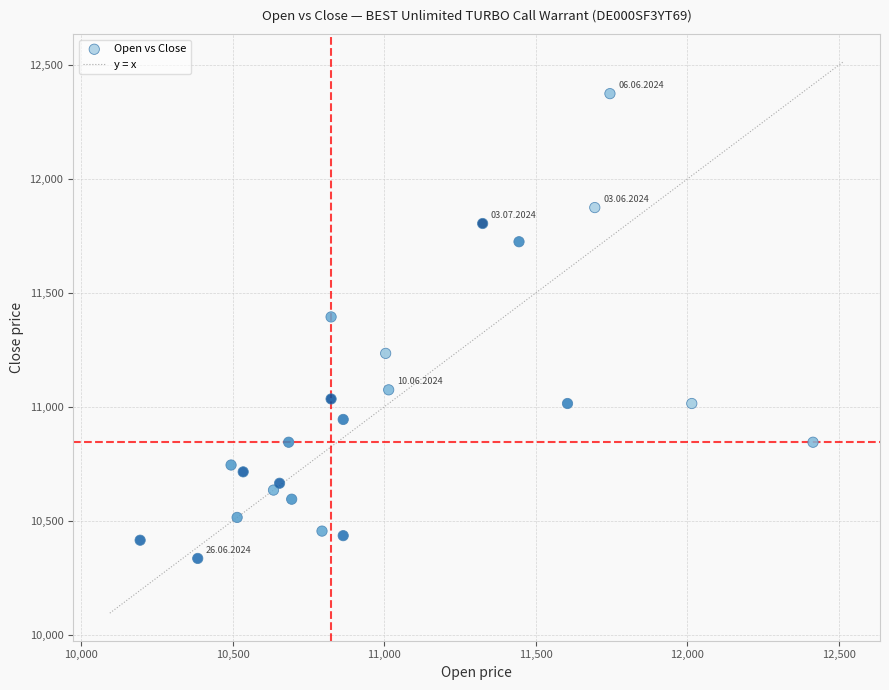

What Y value in the scatter plot is closest to 11355?

11395